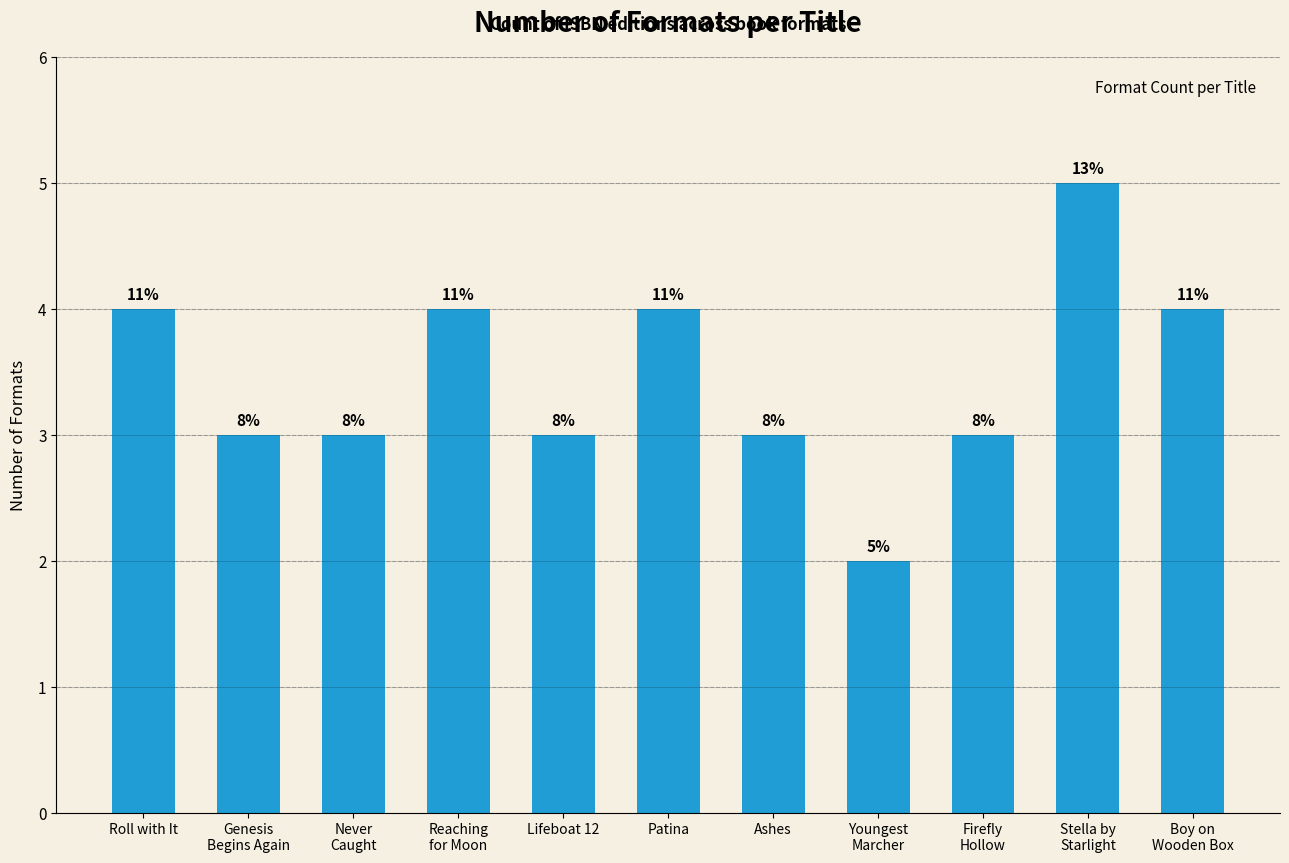

What is the label of the 2nd bar from the left?

Genesis
Begins Again